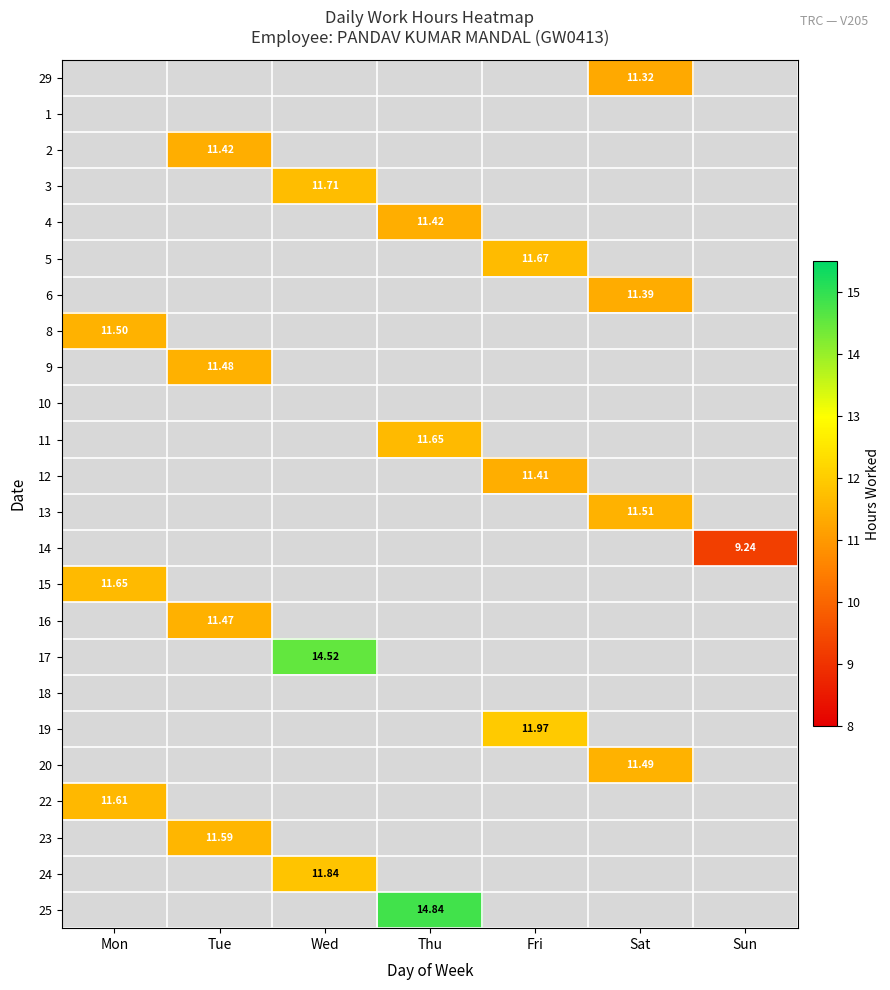

Which has a higher value, Thu or Sat?

Sat